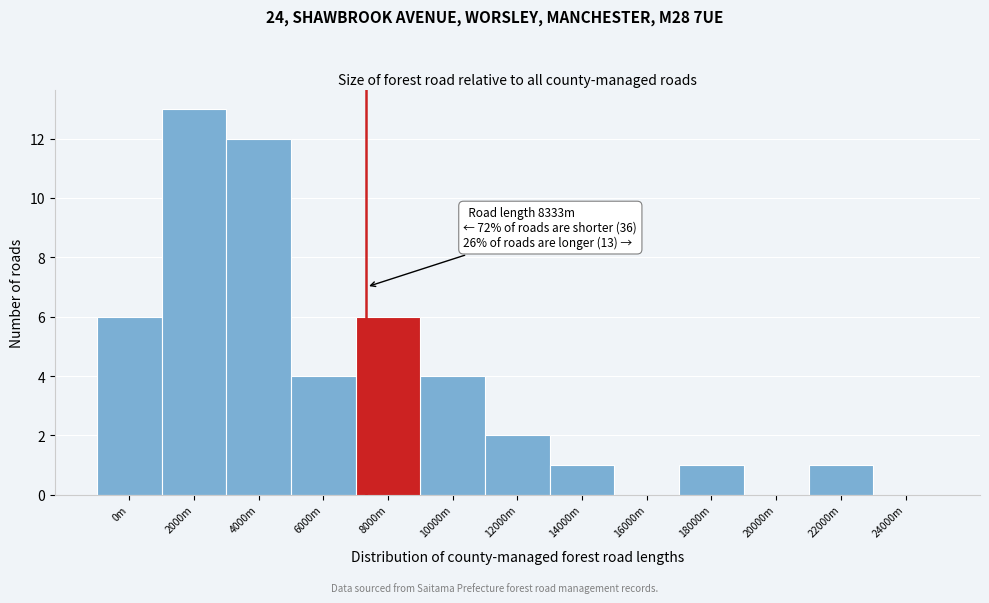

Reading left to right, transcribe all the data shown in this chart.

0m=6	2000m=13	4000m=12	6000m=4	8000m=6	10000m=4	12000m=2	14000m=1	16000m=0	18000m=1	20000m=0	22000m=1	24000m=0